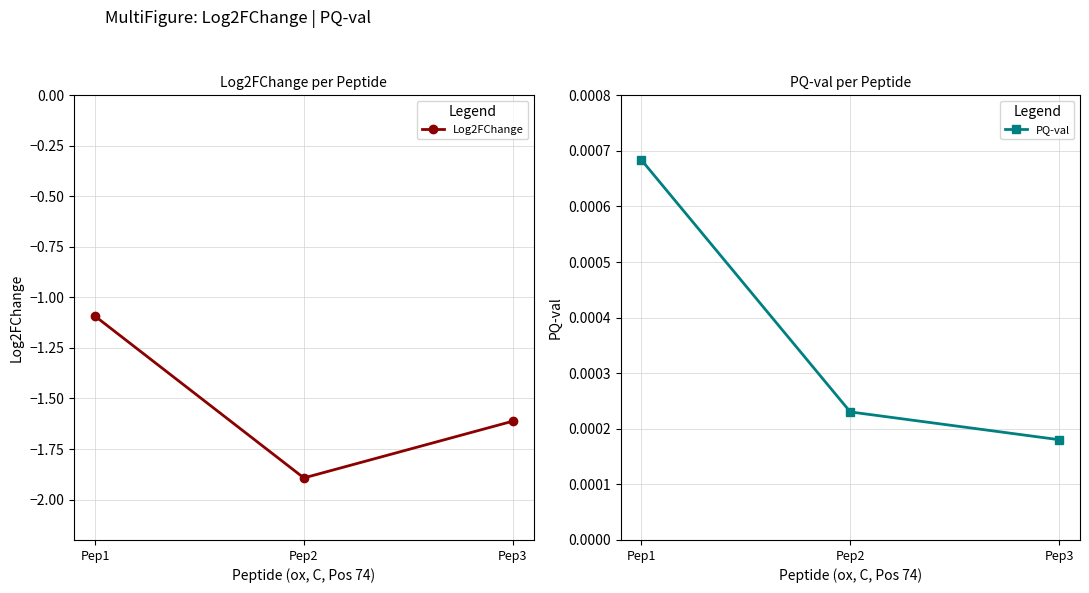

What is the difference between the highest and lowest values at Pep2?

1.9